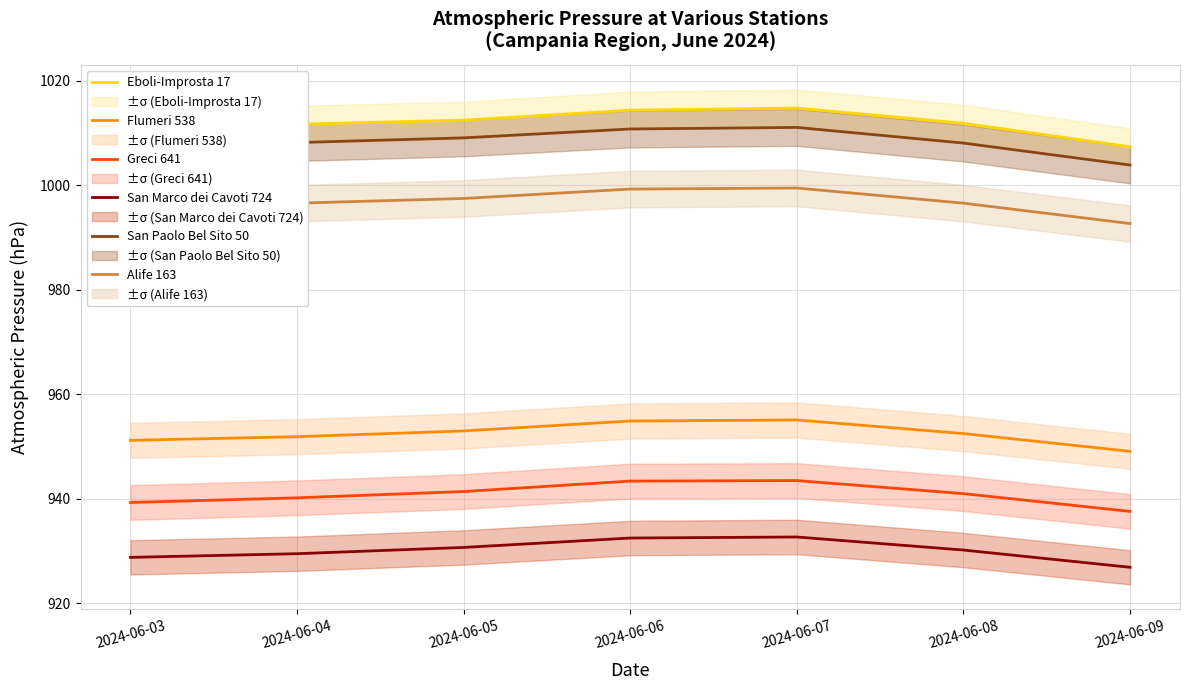

What is the value of the Alife 163 point at the 1st from the left?

995.9